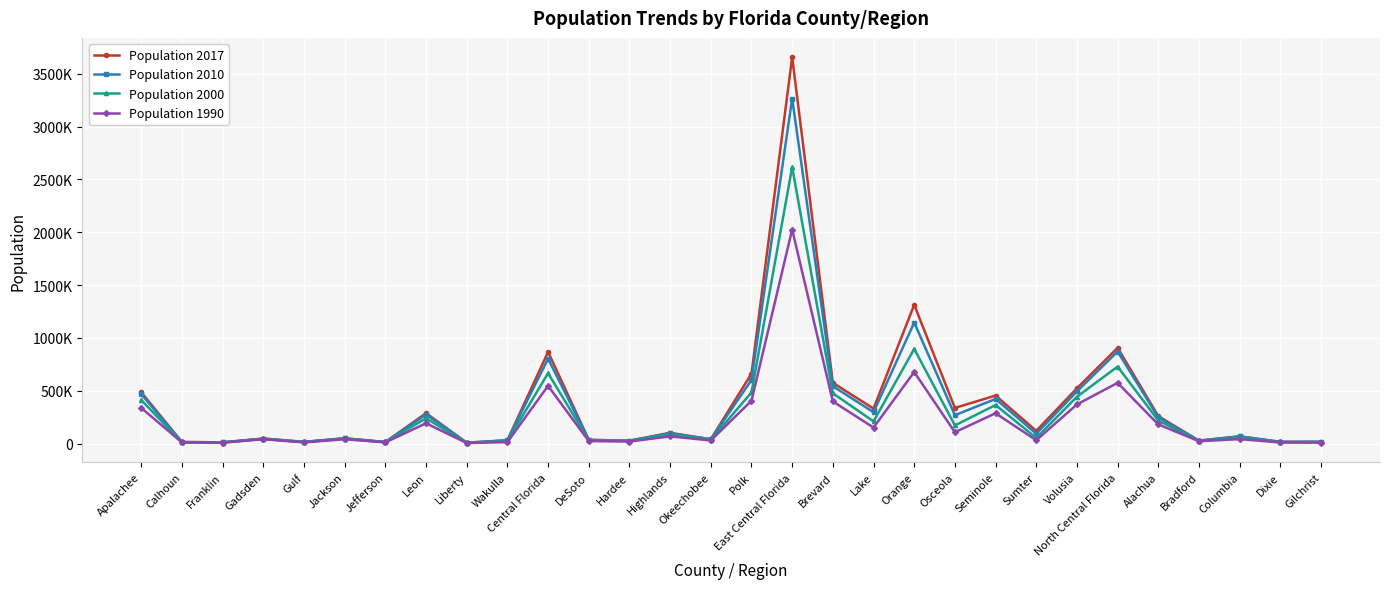

The Population 1990 series shows 273313 at Polk. True or false?

False